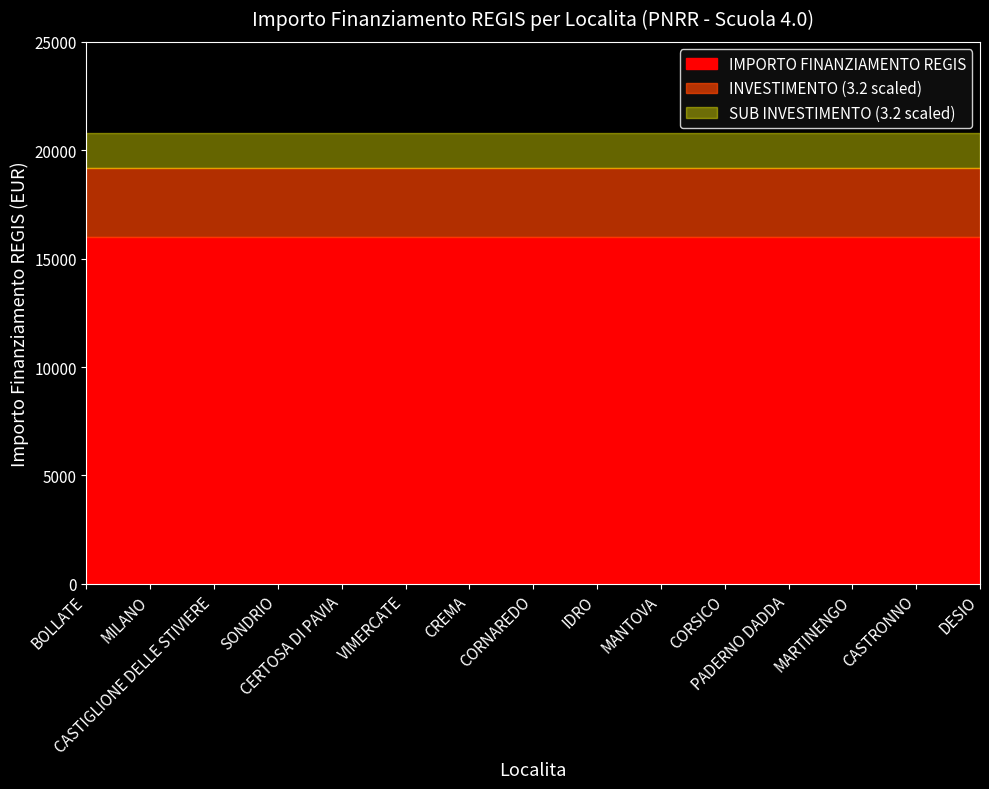

Is it true that 3.2 Investimento equals 5.2 at VIMERCATE?

False